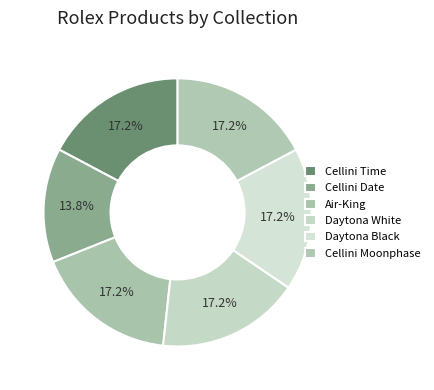

What is the largest slice in the pie chart?

Cellini Time